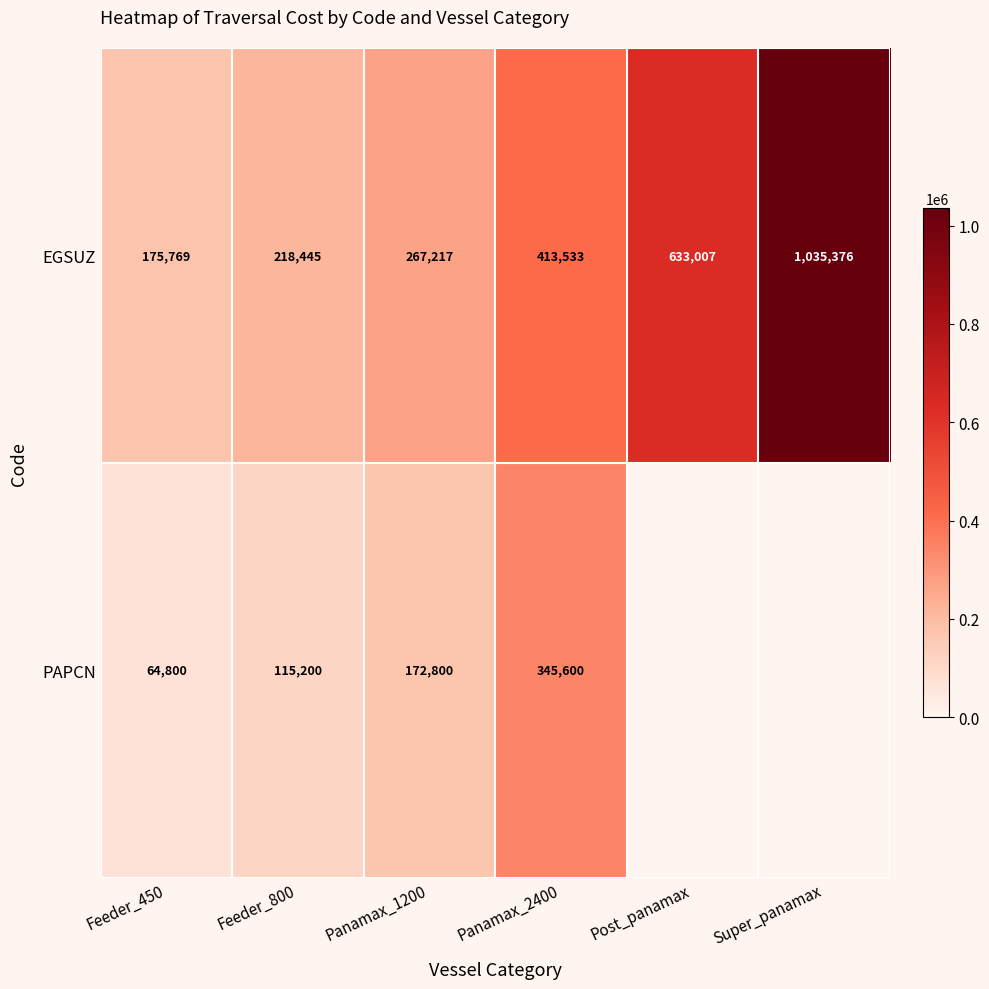

Rank the series at Feeder_800 from lowest to highest value.

PAPCN, EGSUZ